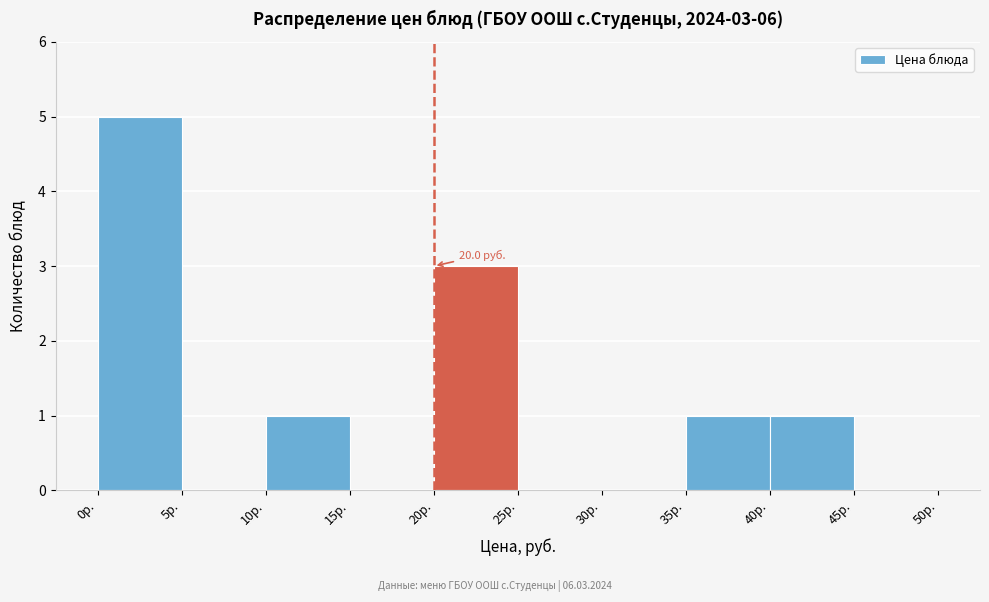

Which range on the x-axis has the tallest bar?

0 to 5